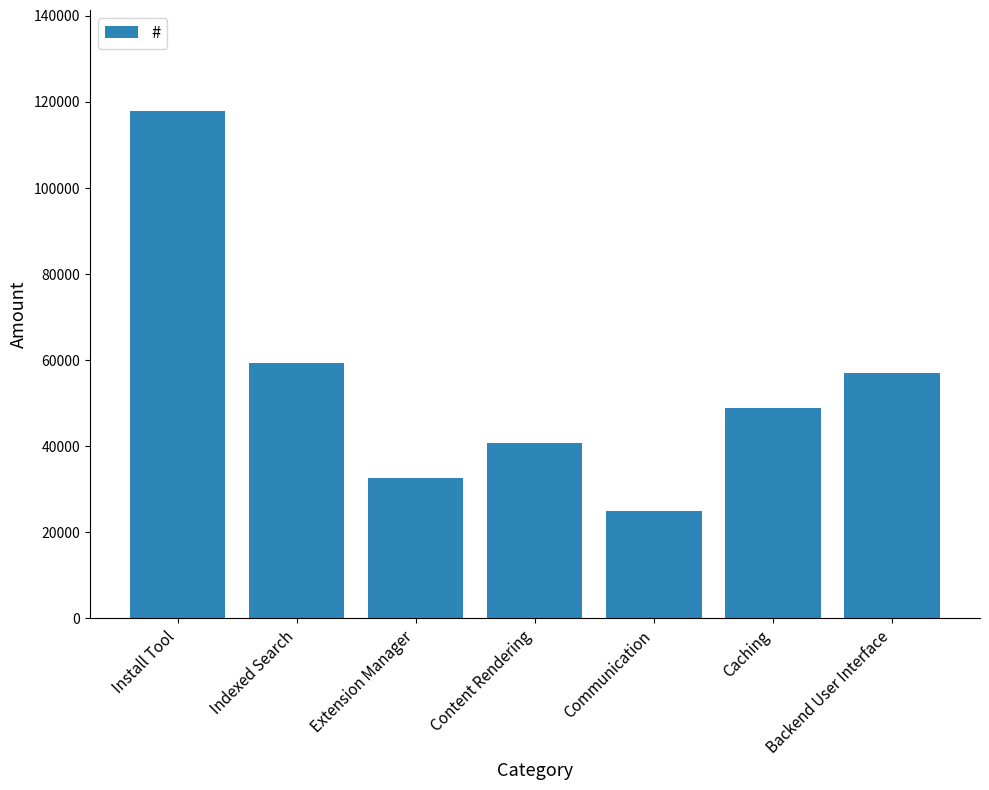

Rank the categories by value from highest to lowest.

Install Tool, Indexed Search, Backend User Interface, Caching, Content Rendering, Extension Manager, Communication